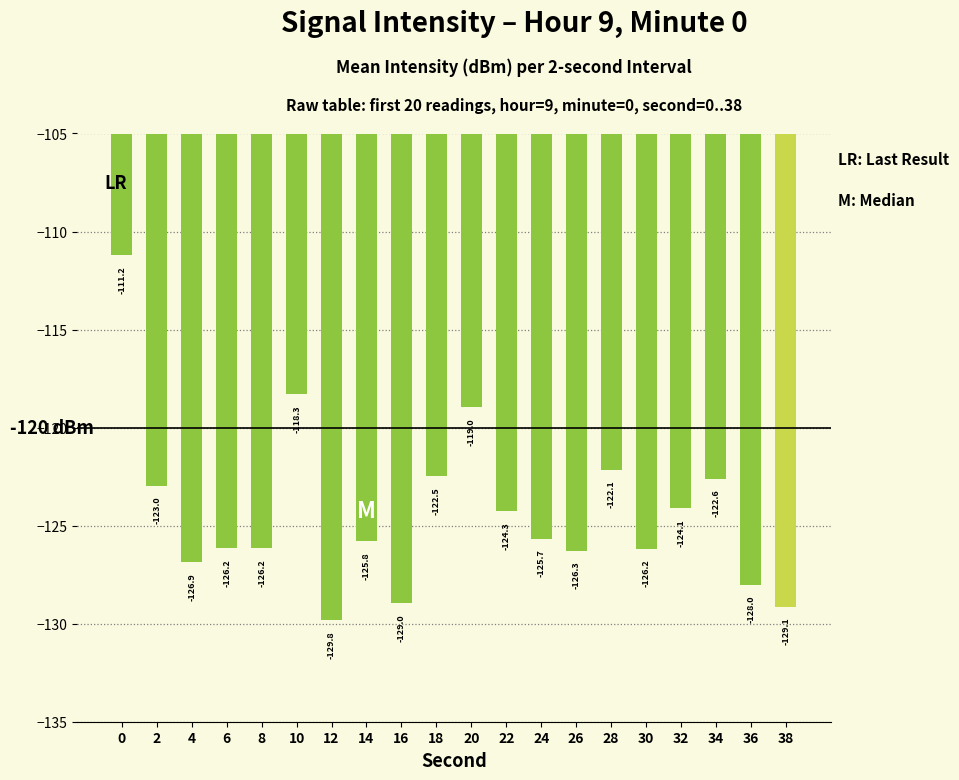

Reading left to right, list all the values displayed in this chart.

-111.2	-123.0	-126.9	-126.2	-126.2	-118.3	-129.8	-125.8	-129.0	-122.5	-119.0	-124.3	-125.7	-126.3	-122.1	-126.2	-124.1	-122.6	-128.0	-129.1